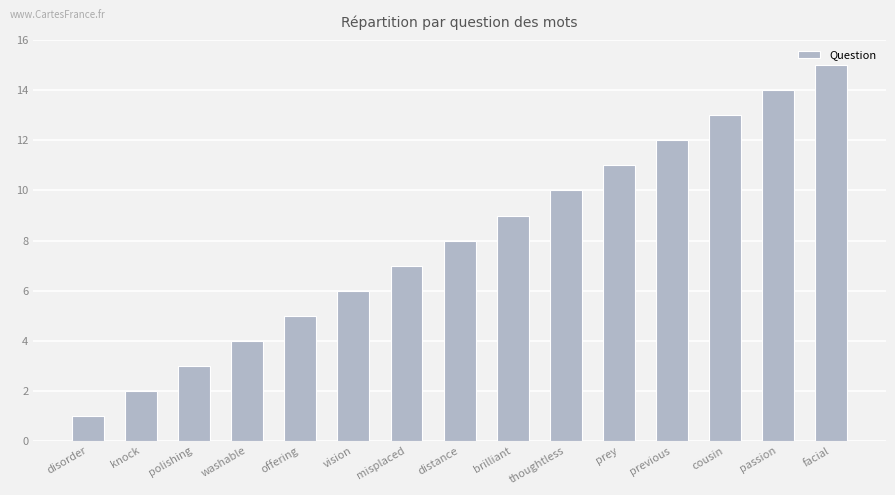

Does the chart contain any negative values?

No